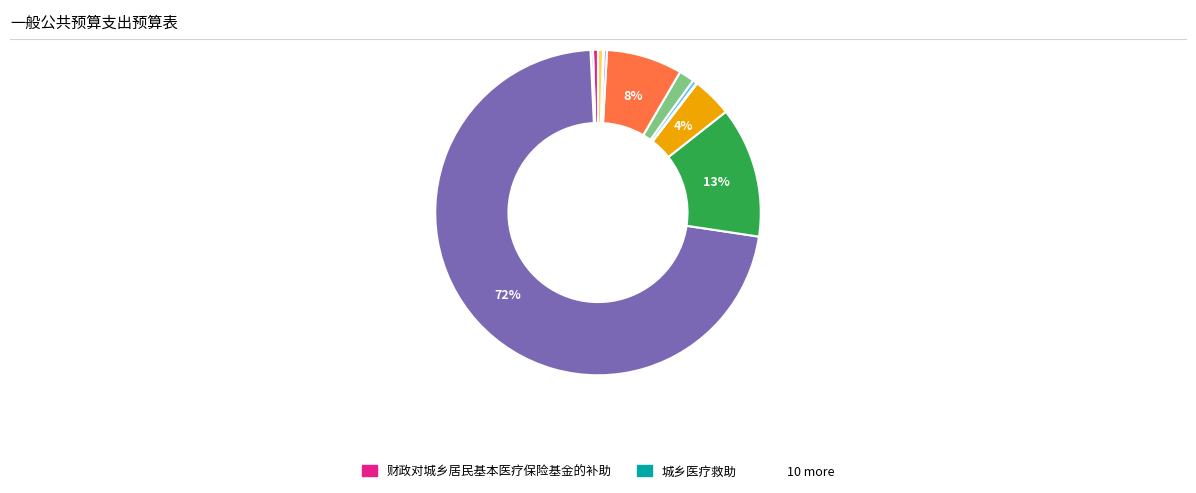

Is there a majority slice in this chart?

Yes